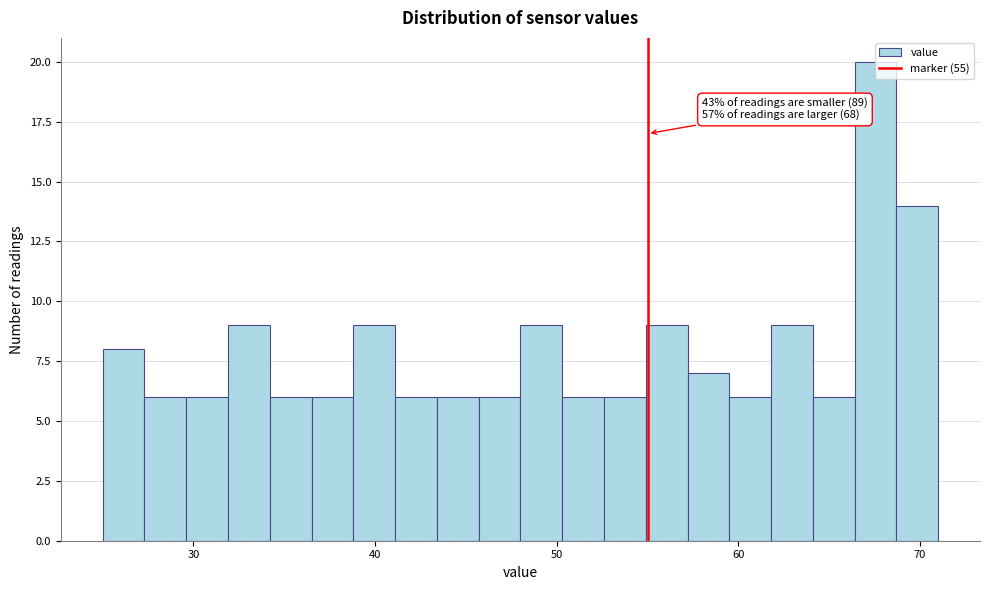

Around what value on the x-axis is the tallest bar? Give the approximate position of its centre, as read against the axis.

68